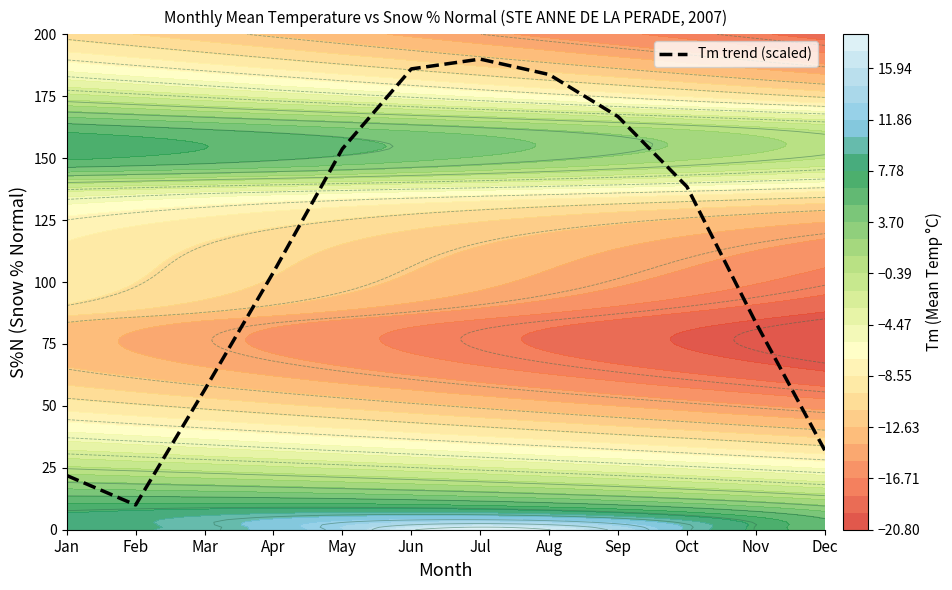

The value at Jul is 129.0. True or false?

False